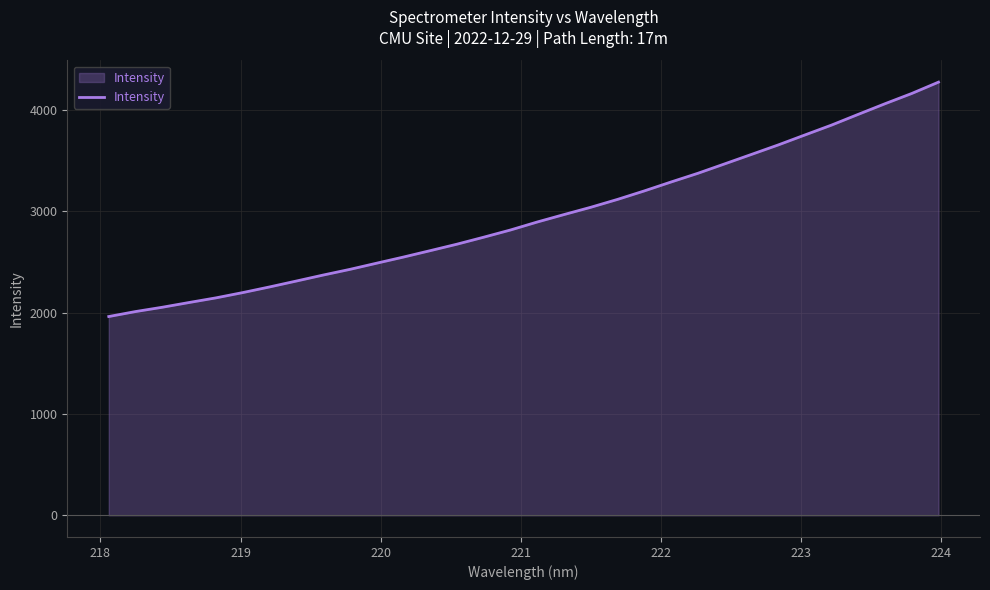

How many lines are shown in the chart?

1